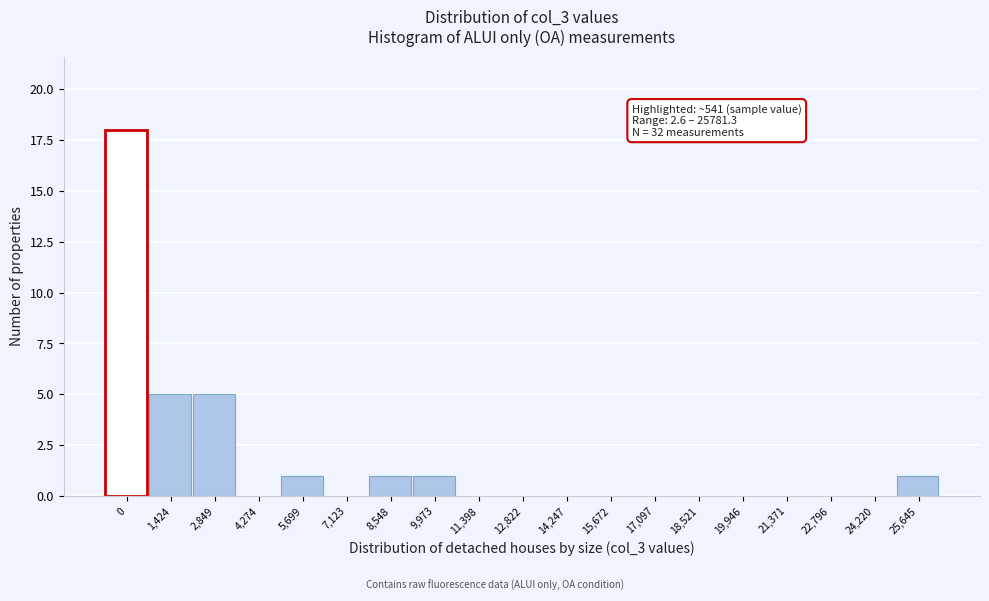

Reading left to right, list all the values displayed in this chart.

0=18	1,424=5	2,849=5	4,274=0	5,699=1	7,123=0	8,548=1	9,973=1	11,398=0	12,822=0	14,247=0	15,672=0	17,097=0	18,521=0	19,946=0	21,371=0	22,796=0	24,220=0	25,645=1